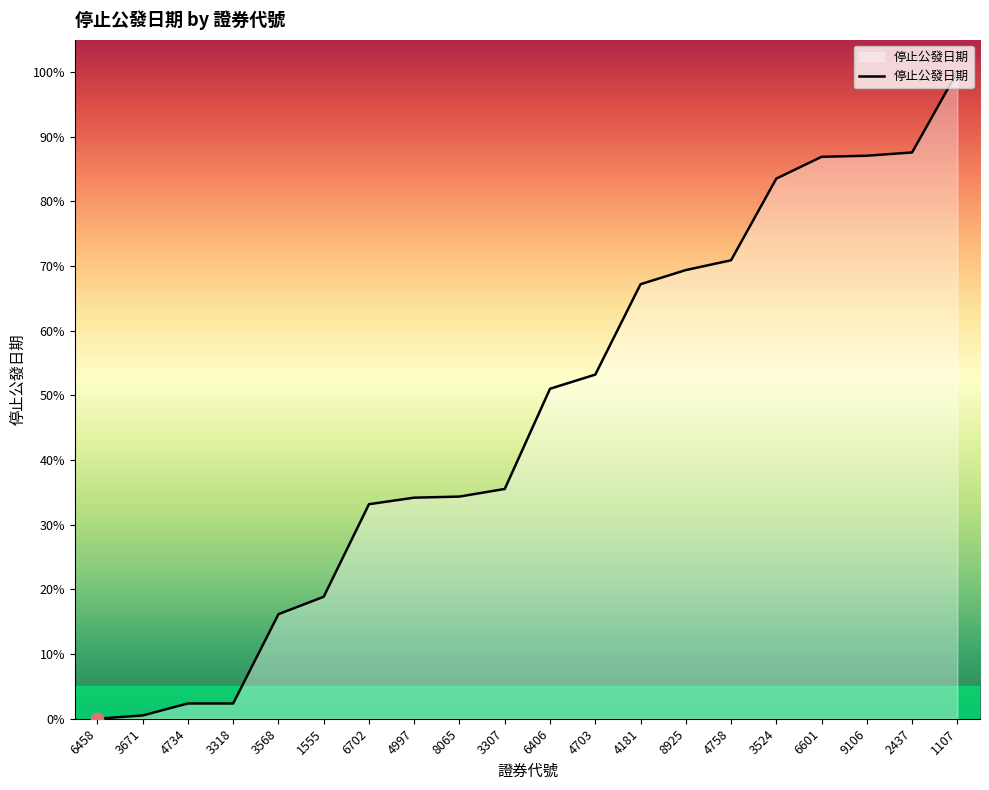

What is the change in value from 6458 to 8925?

+69.4